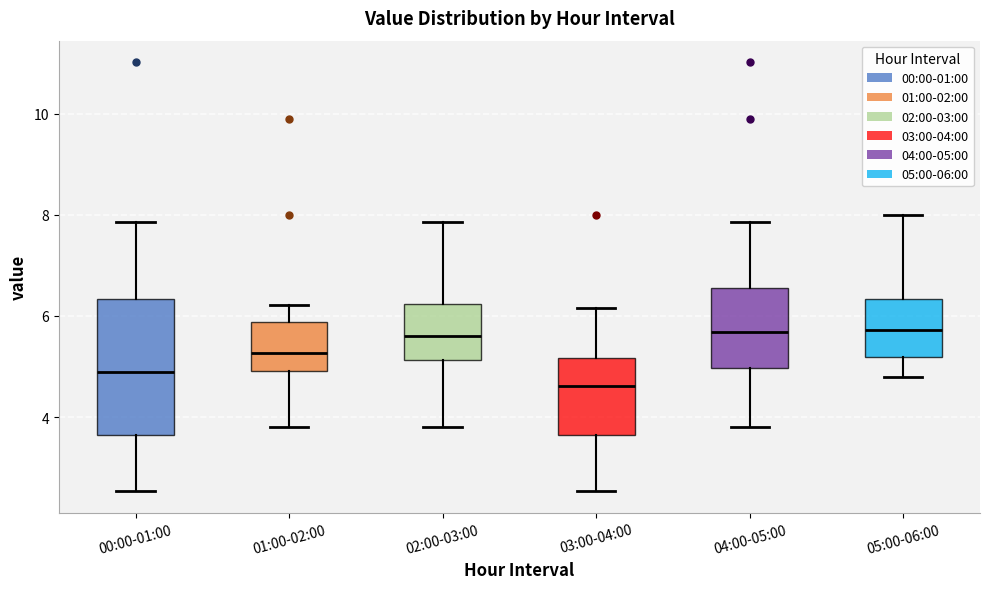

Where is the upper edge of the box for 03:00-04:00 on the y-axis? The values are not printed on the chart, so give them approximately, as read against the axis.

5.2